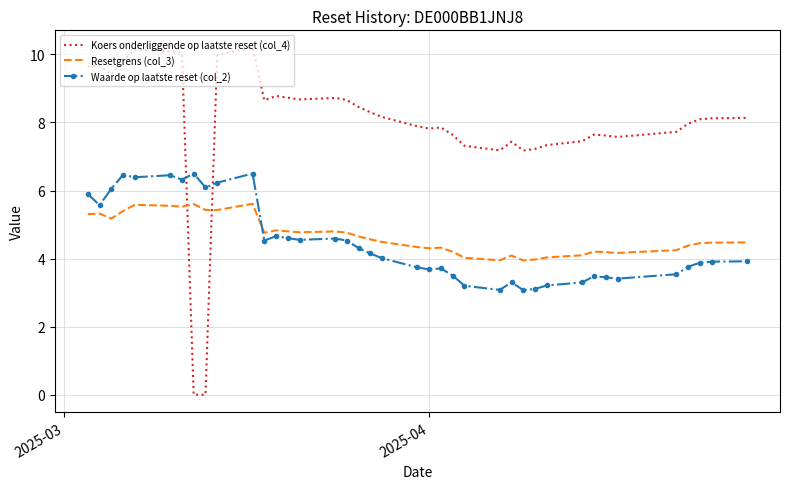

What is the difference between the maximum and minimum values in the Koers onderliggende op laatste reset (col_4) series?

10.2